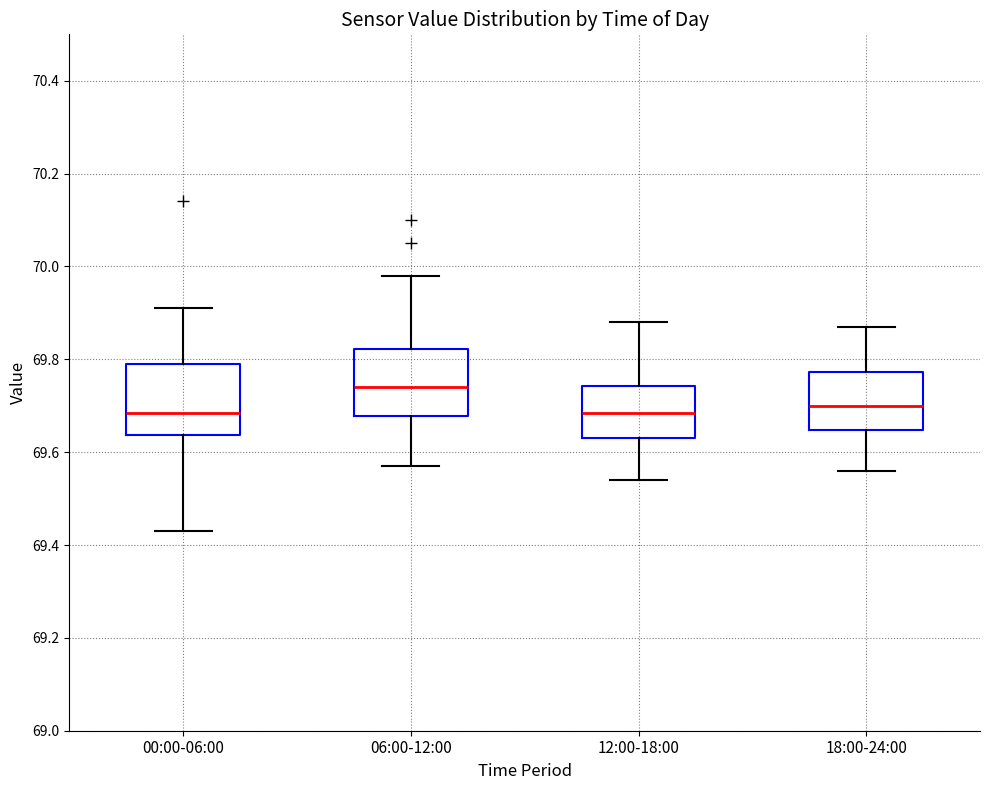

Reading left to right, read every box against the y-axis: the position of its median line, the range the box covers, and the ends of its whiskers. The values are not printed on the chart, so give them approximately, as read against the axis.

00:00-06:00: median 69.68, box 69.64 to 69.80, whiskers 69.44 to 69.92
06:00-12:00: median 69.74, box 69.68 to 69.82, whiskers 69.58 to 69.98
12:00-18:00: median 69.68, box 69.64 to 69.74, whiskers 69.54 to 69.88
18:00-24:00: median 69.70, box 69.64 to 69.78, whiskers 69.56 to 69.88